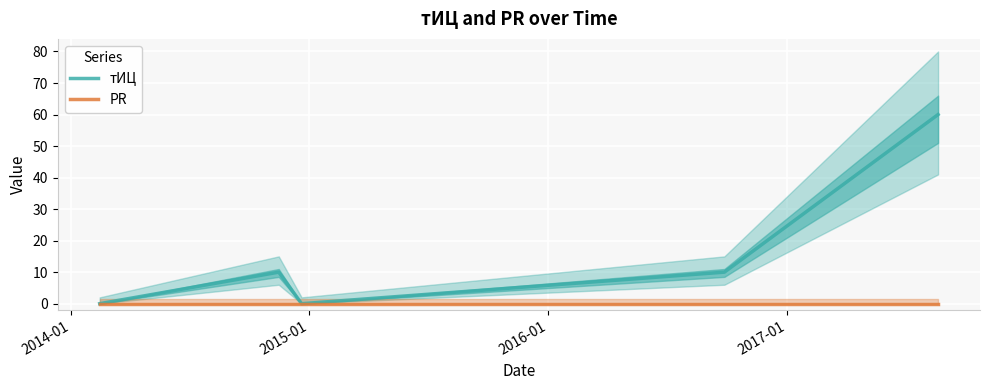

What is the greatest value displayed?

60